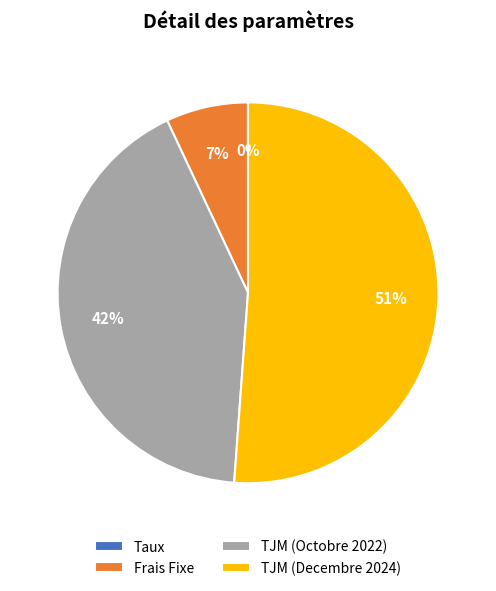

To the nearest percent, what is the difference between the Frais Fixe and TJM (Octobre 2022) slice percentages?

35%